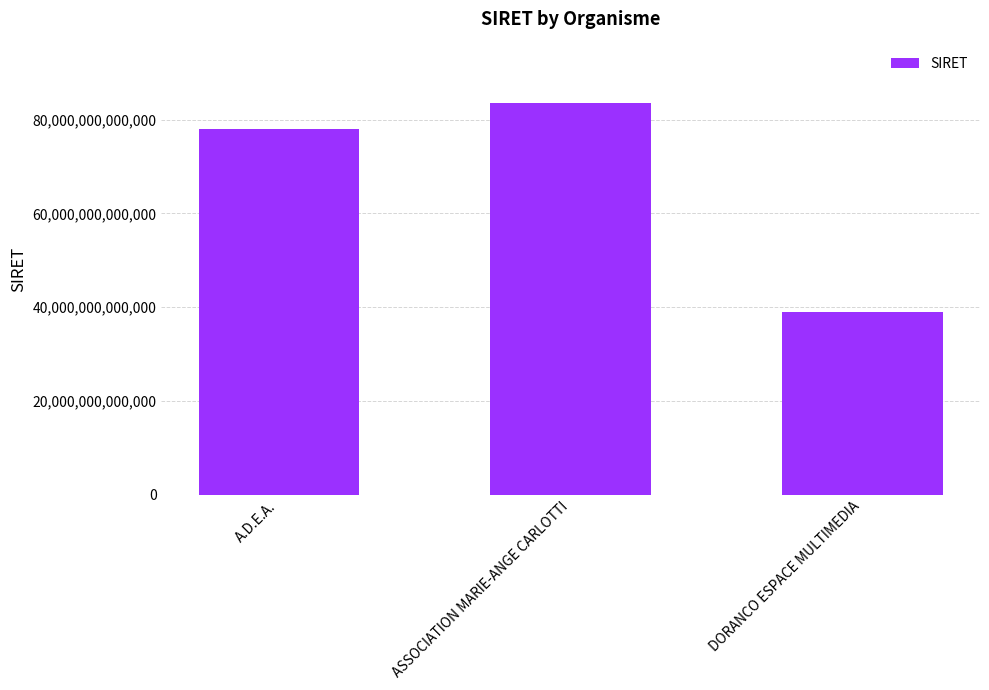

Where is the data nearest to the value 61222254700035?

A.D.E.A.